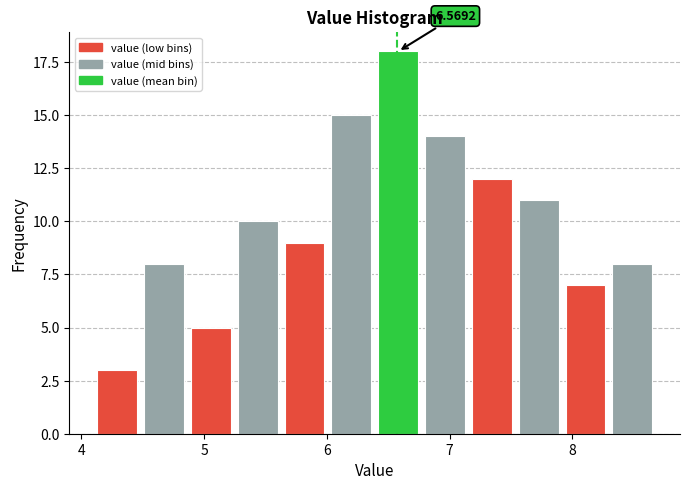

Around what value on the x-axis is the tallest bar? Give the approximate position of its centre, as read against the axis.

6.6